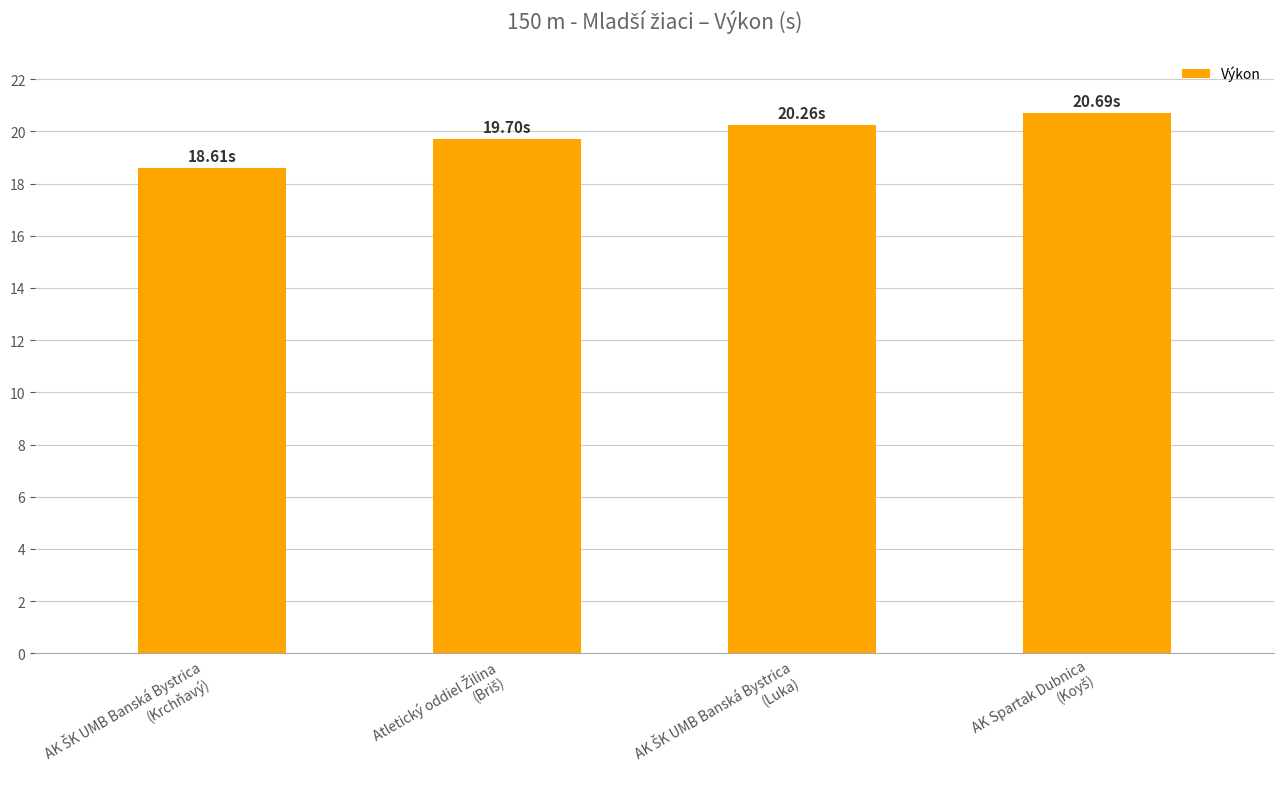

What is the average value?

19.8